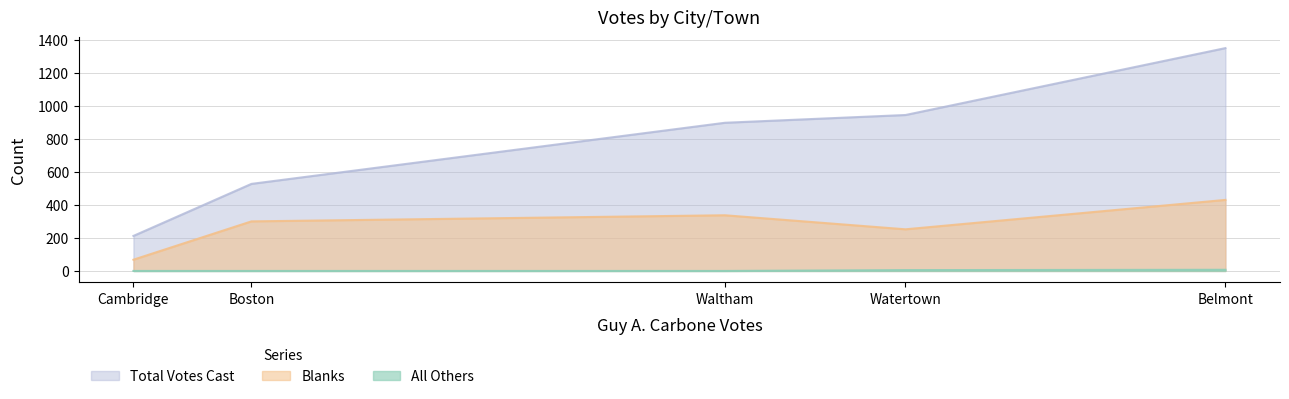

What is the difference between the maximum and minimum values in the All Others series?

7